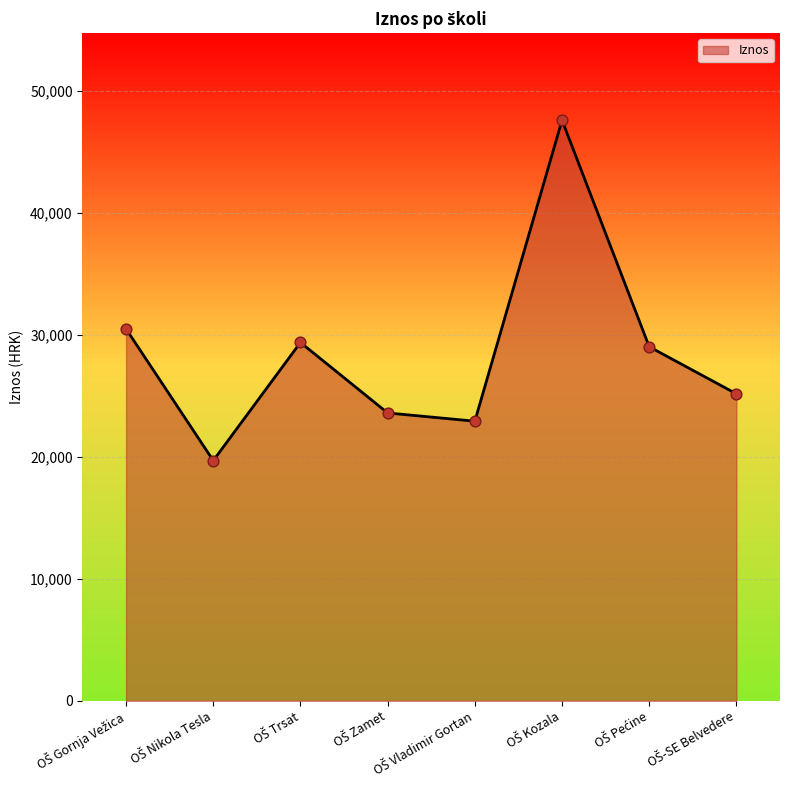

What is the greatest value displayed?

47595.2